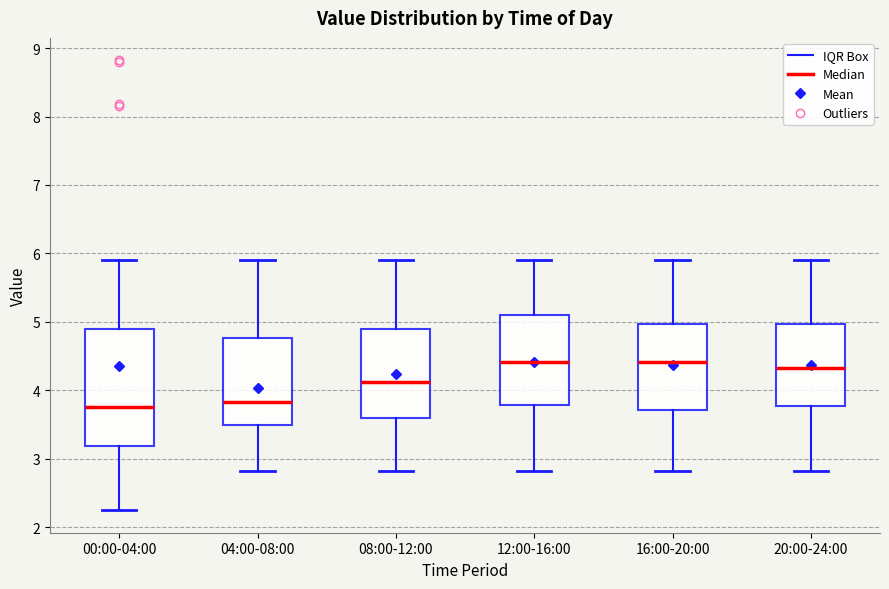

Which box is the tallest, from its lower edge to its upper edge?

00:00-04:00